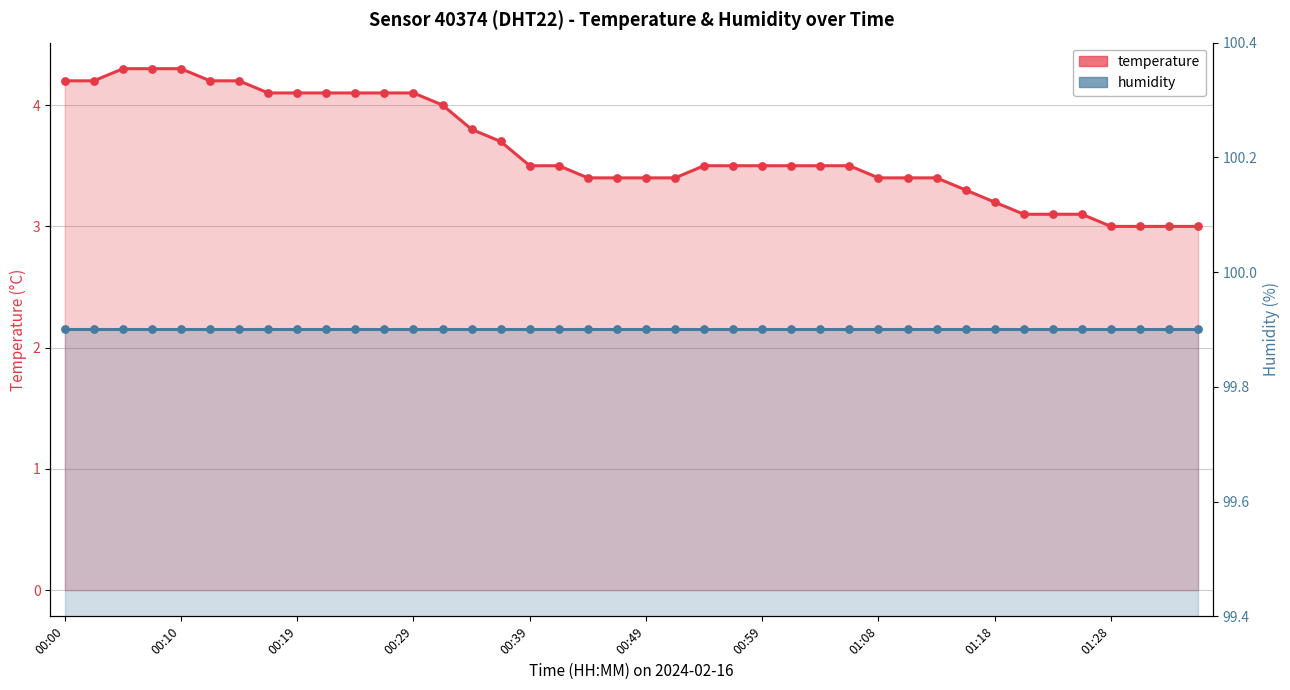

Which series contains the lowest Y value?

temperature